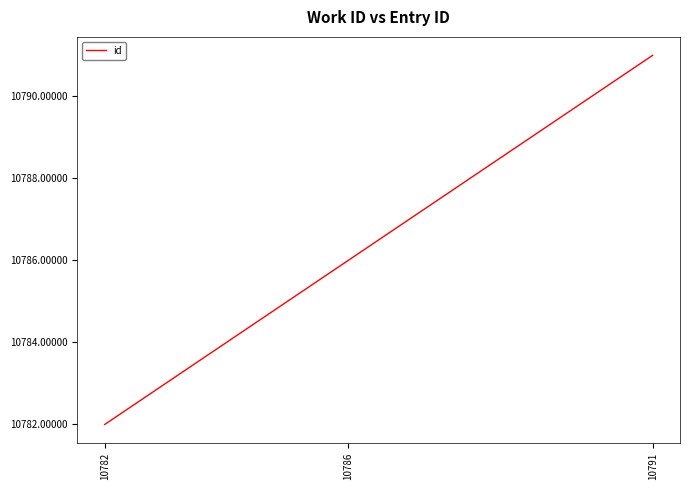

What is the average value?

10786